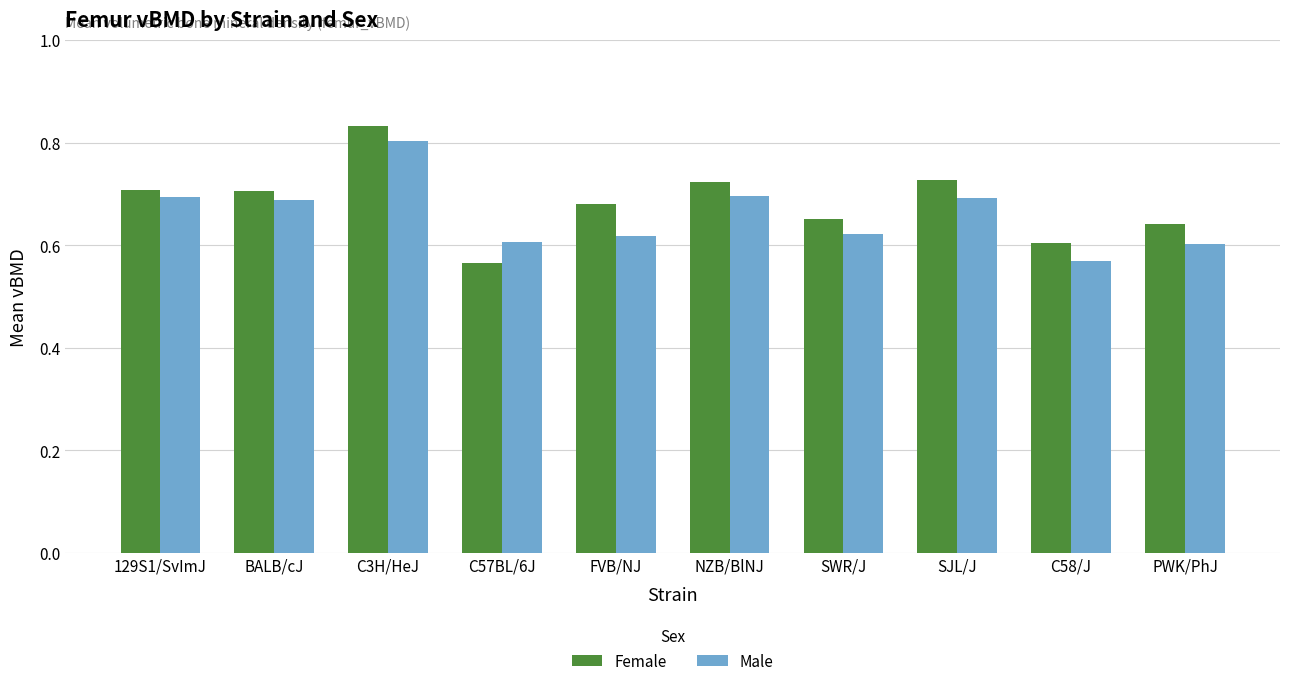

What position from the right is NZB/BlNJ?

5